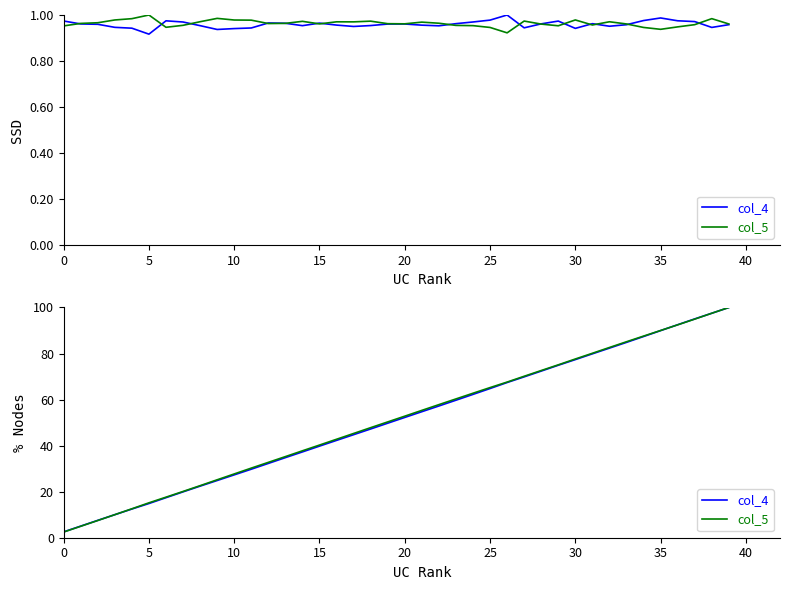

Which has a higher value, 32 or 13?

32